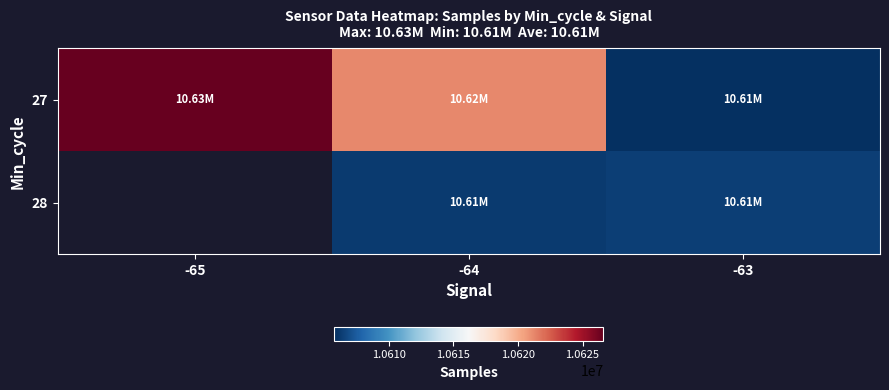

What value does the 27 series have at -65?

10626616.0